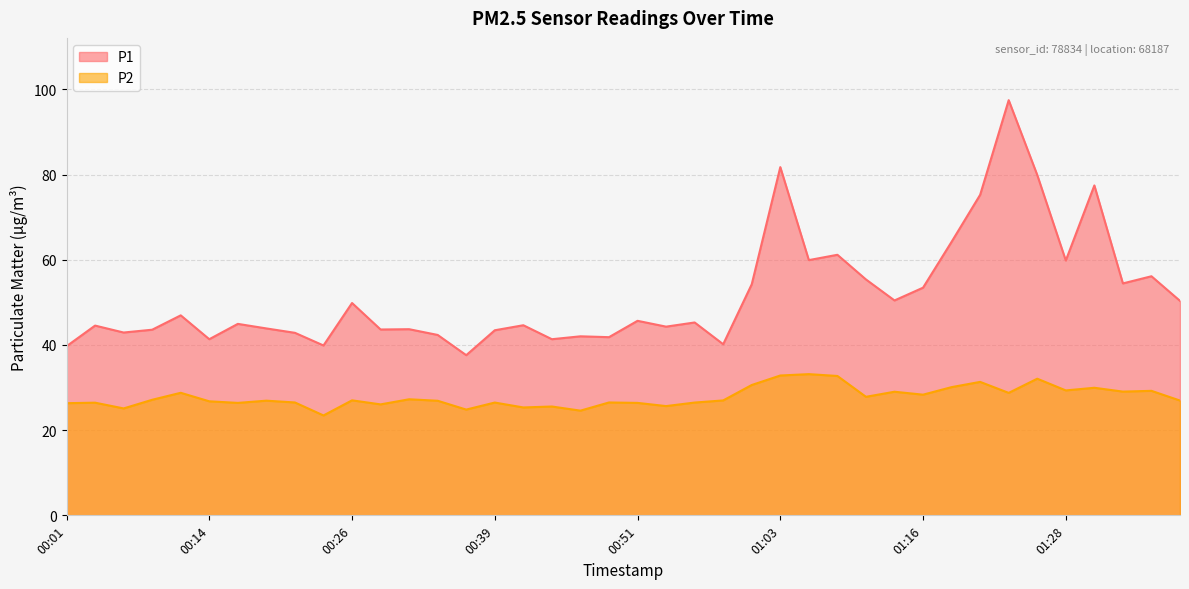

Between 00:56 and 00:34, which is larger?

00:56